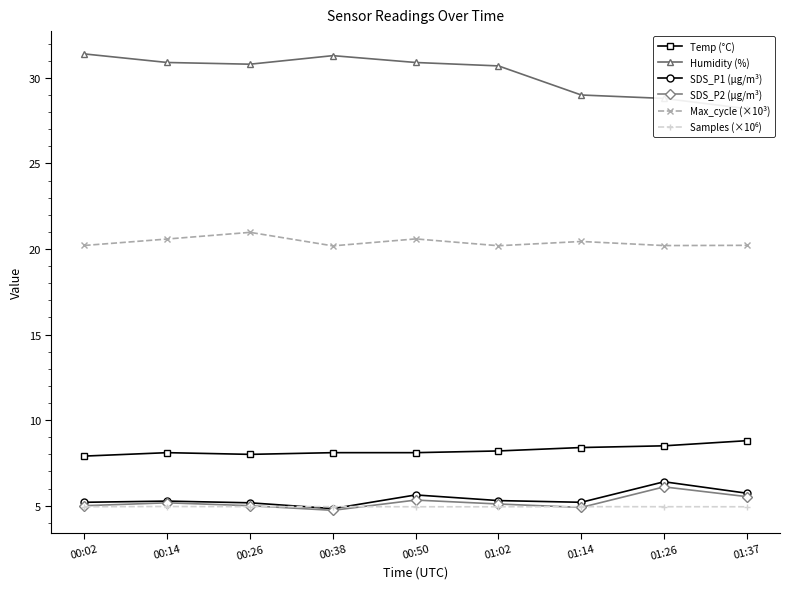

Between 00:14 and 00:50, which series saw the biggest shift?

SDS_P1 (µg/m³)